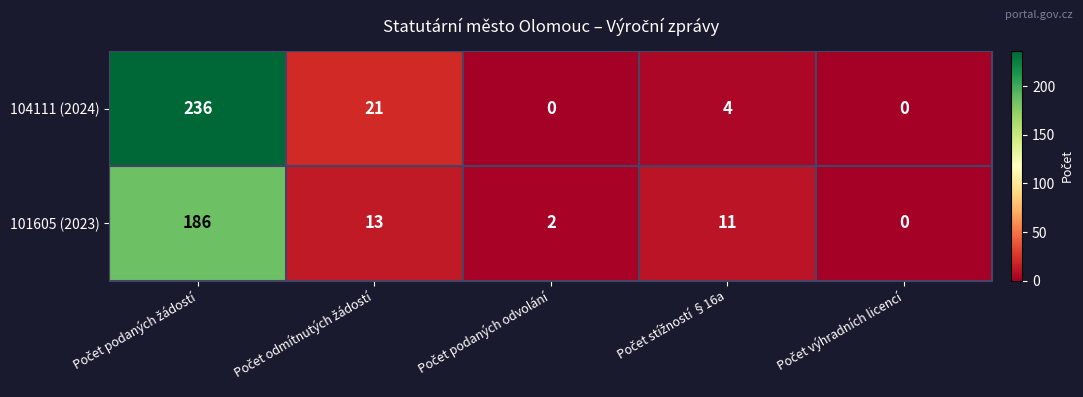

Which series has the widest spread of values?

104111 (2024)